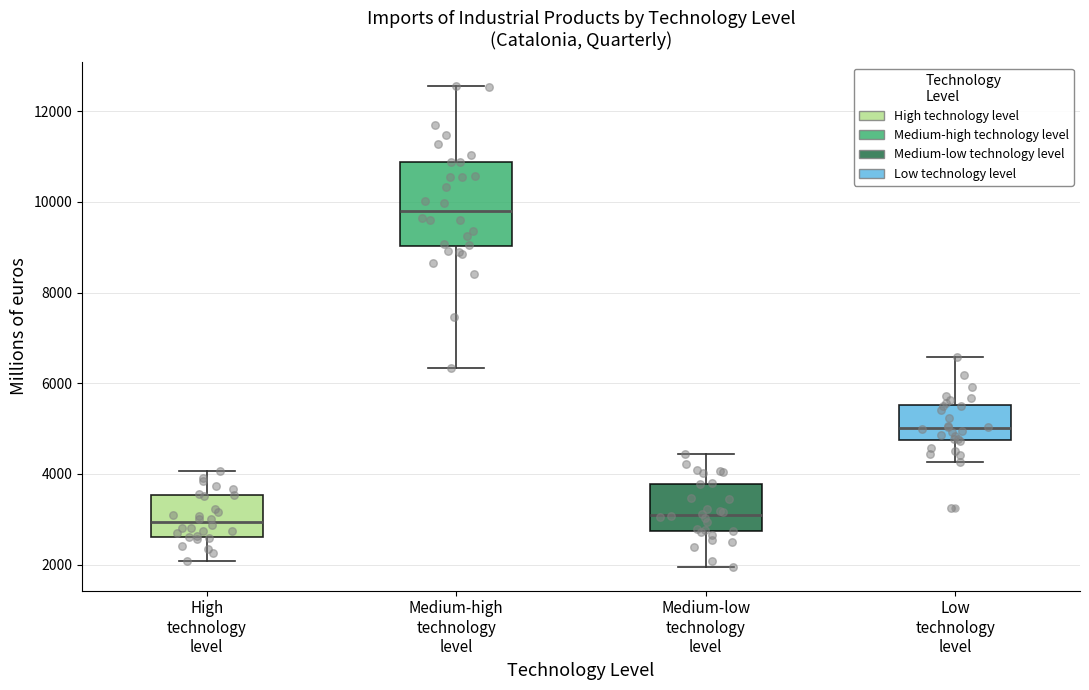

Which box is the tallest, from its lower edge to its upper edge?

Medium-high technology level